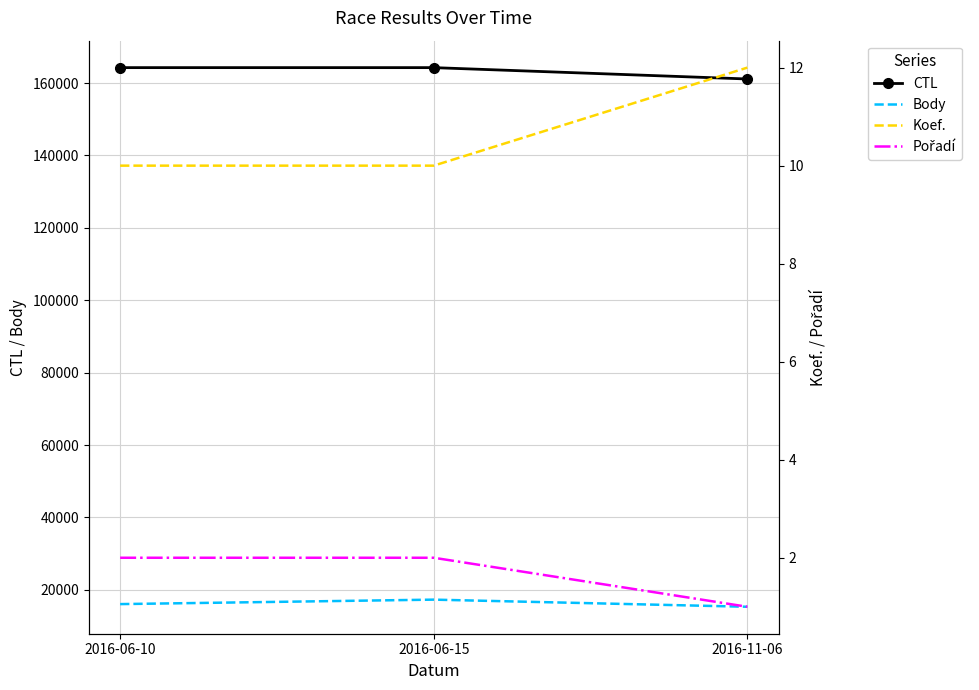

What is the value of the CTL point at the 2nd from the left?

164258